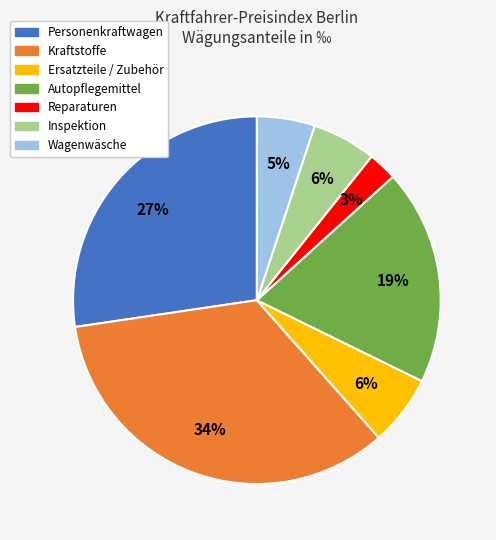

To the nearest percent, what percentage of the pie is Personenkraftwagen?

27%